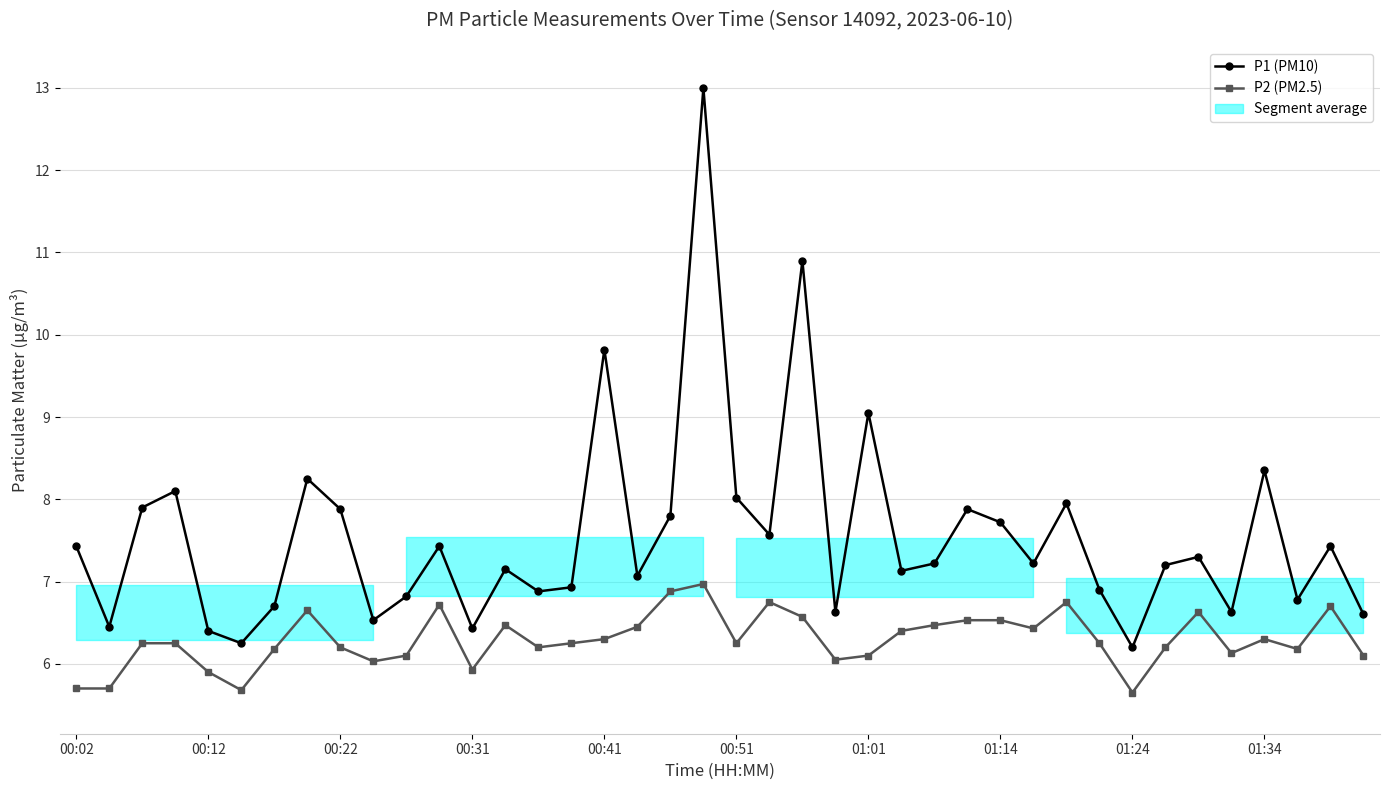

True or false: P2 (PM2.5) has more than 2 interior local peaks.

True